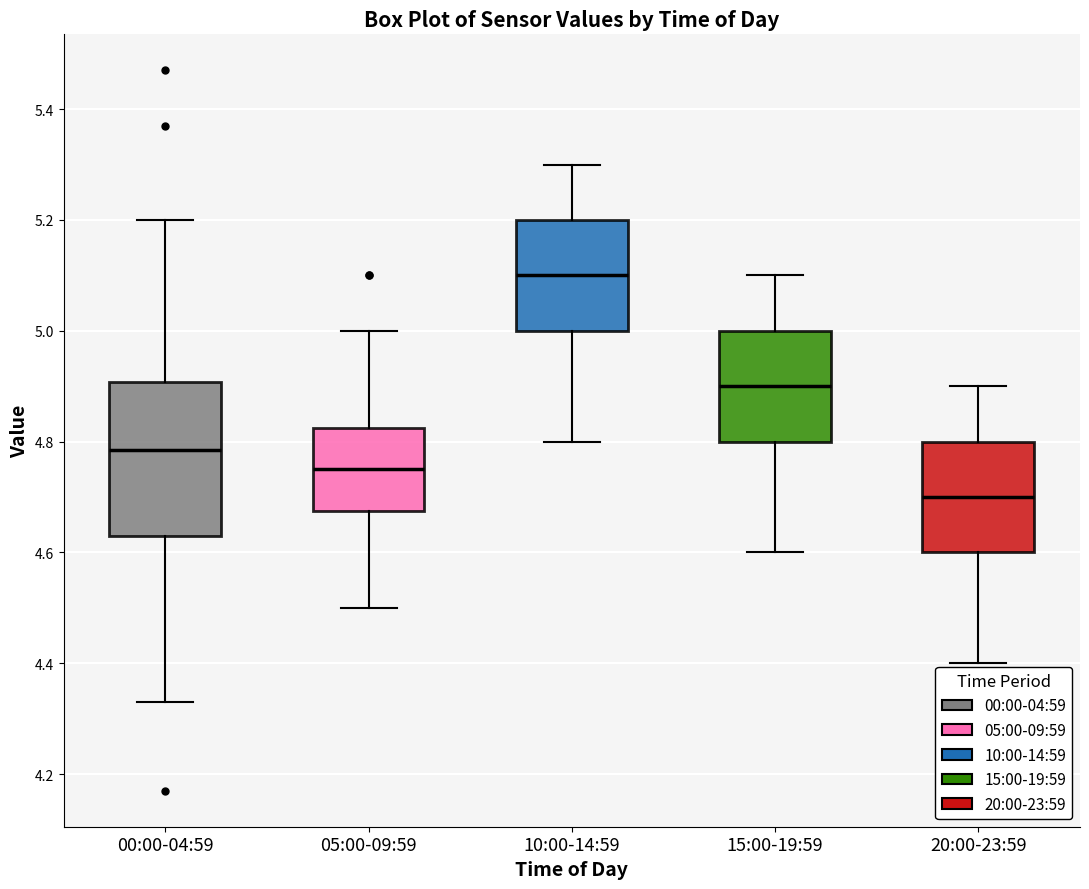

Reading left to right, transcribe this box plot: for each box, give where its median line is, the range the box spans, and where its two whiskers end, as read against the y-axis. The values are not printed on the chart, so give them approximately, as read against the axis.

00:00-04:59: median 4.78, box 4.64 to 4.90, whiskers 4.34 to 5.20
05:00-09:59: median 4.76, box 4.68 to 4.82, whiskers 4.50 to 5.00
10:00-14:59: median 5.10, box 5.00 to 5.20, whiskers 4.80 to 5.30
15:00-19:59: median 4.90, box 4.80 to 5.00, whiskers 4.60 to 5.10
20:00-23:59: median 4.70, box 4.60 to 4.80, whiskers 4.40 to 4.90